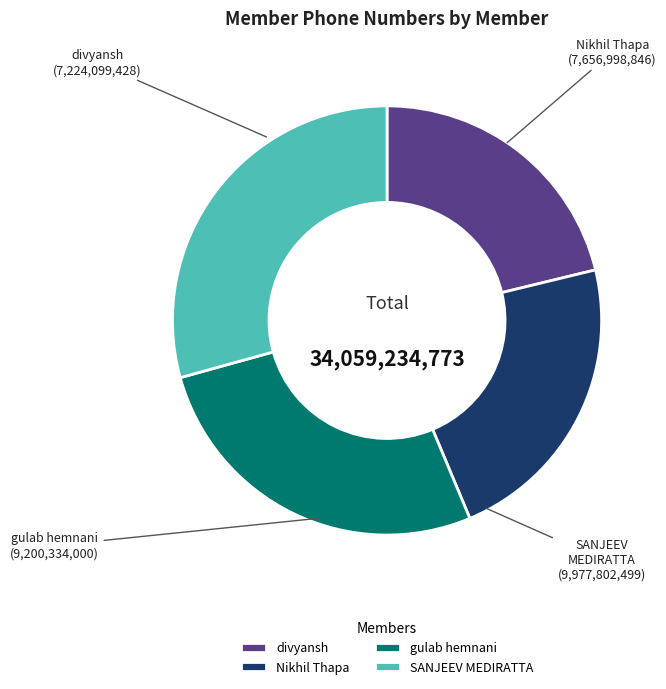

Count the number of slices in the pie.

4